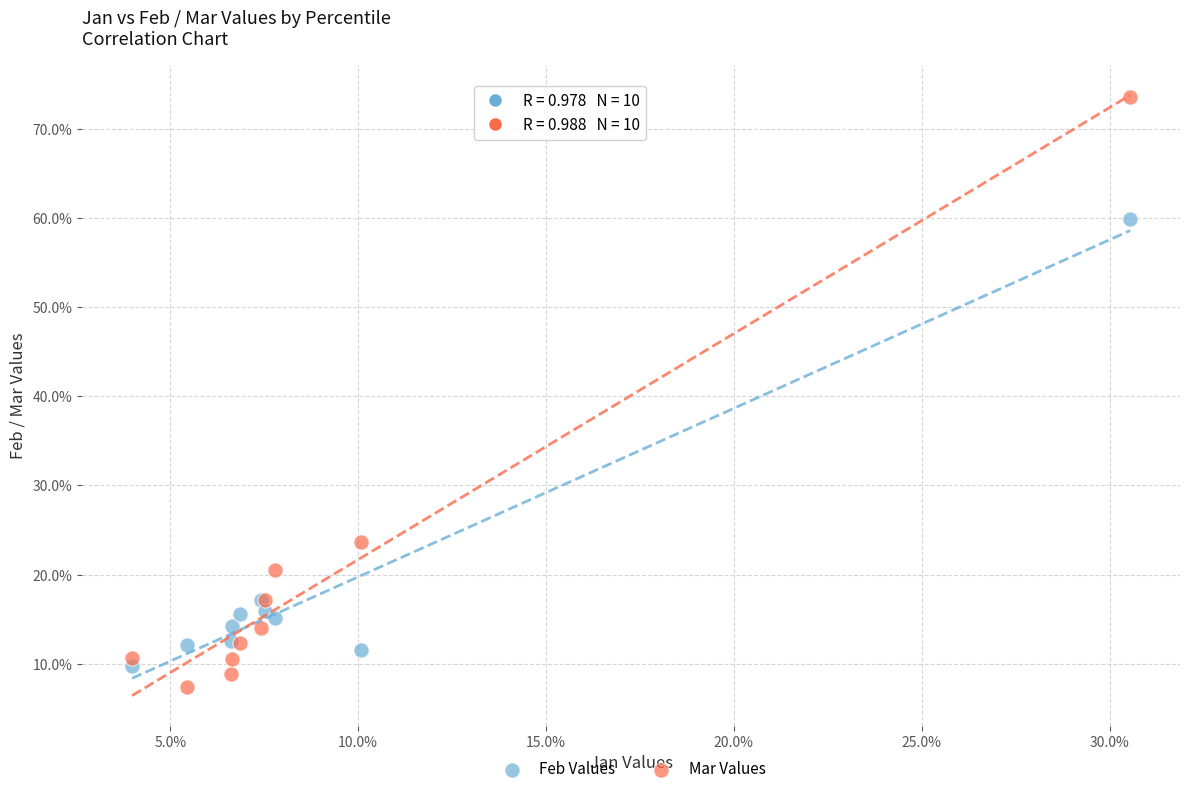

What are all the series names shown in the legend?

Feb Values, Mar Values